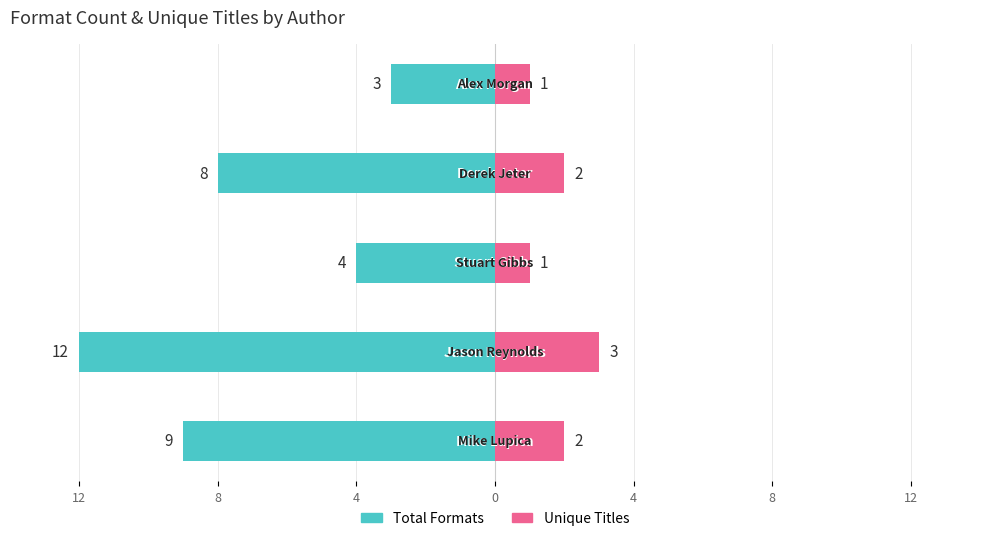

Rank the series at 4 from highest to lowest value.

Unique Titles, Total Formats